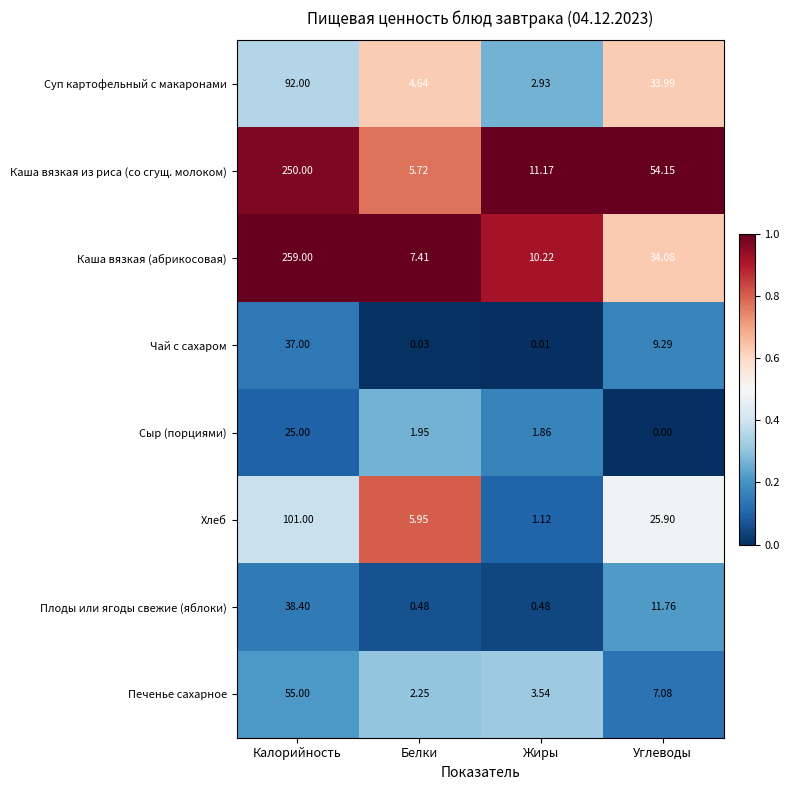

Which series has the largest range (max minus min)?

Каша вязкая (абрикосовая)